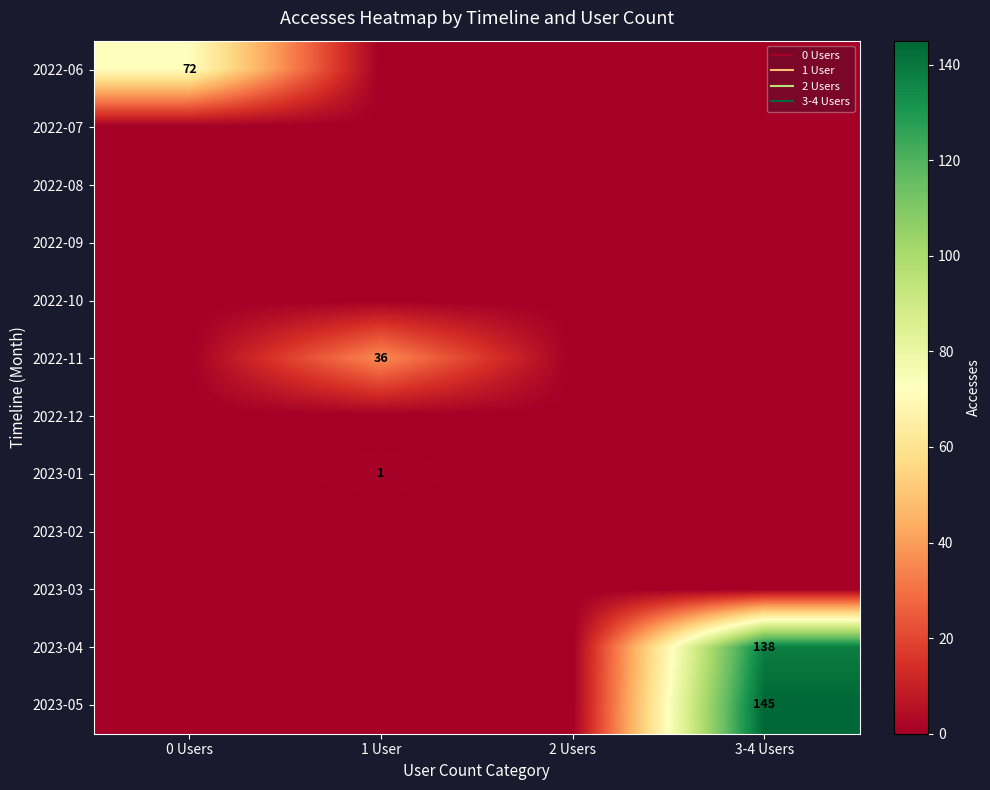

Is the value of 2022-12 at 0 Users greater than the value of 2022-11 at 0 Users?

No